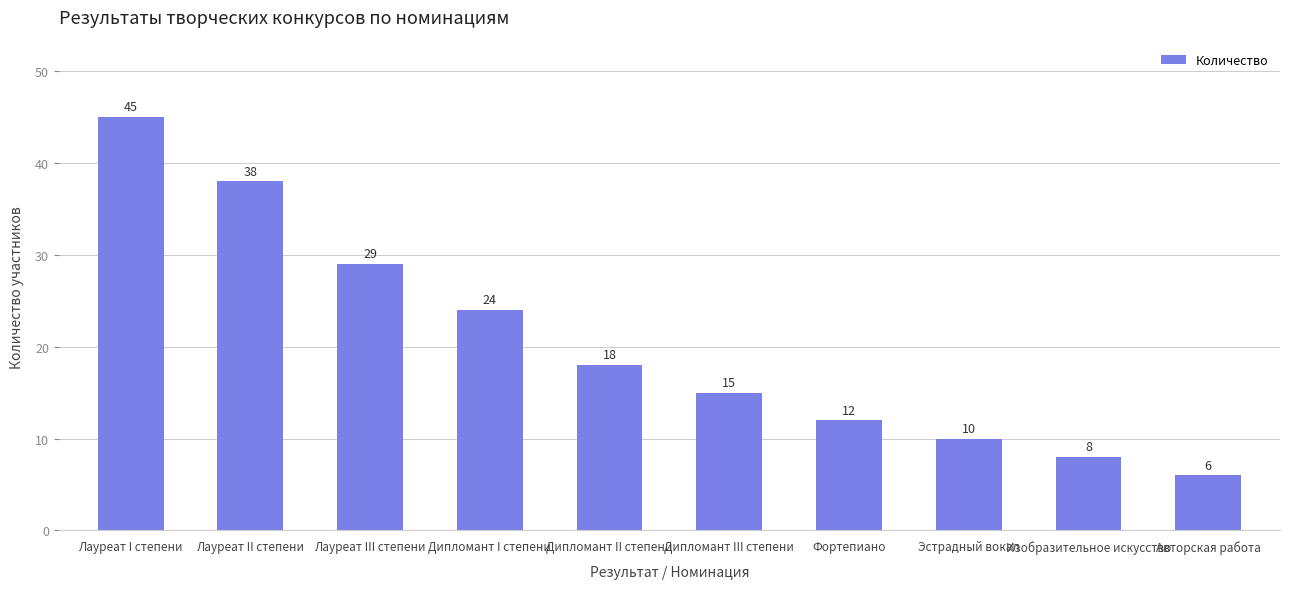

Which label corresponds to the largest value in the chart?

Лауреат I степени